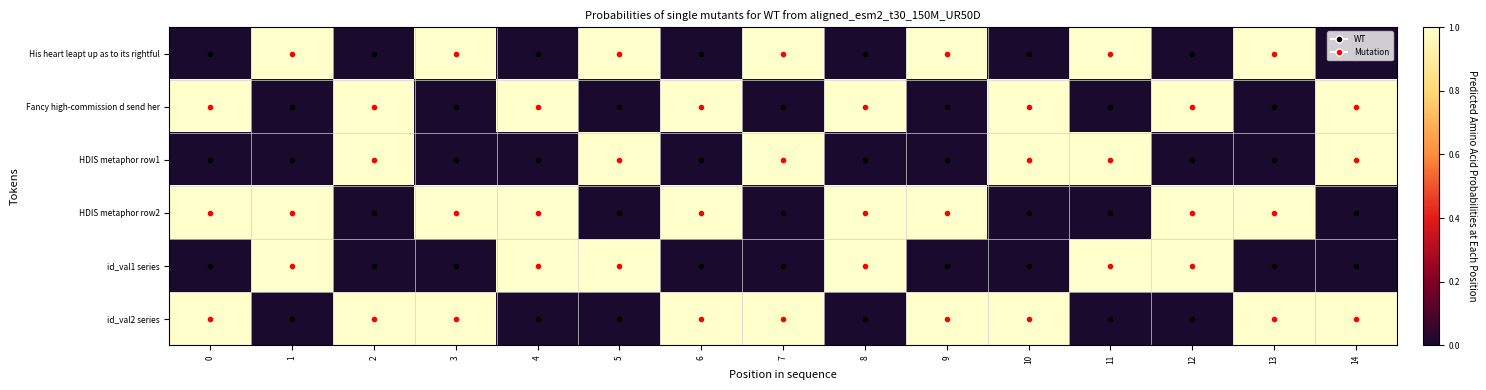

What is the greatest value displayed?

1